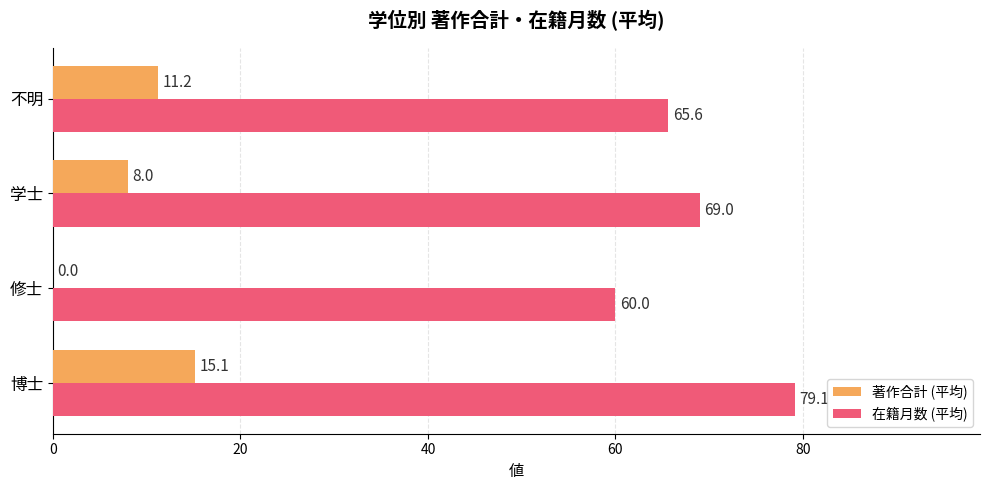

How many positive values does the 著作合計 (平均) series have?

3